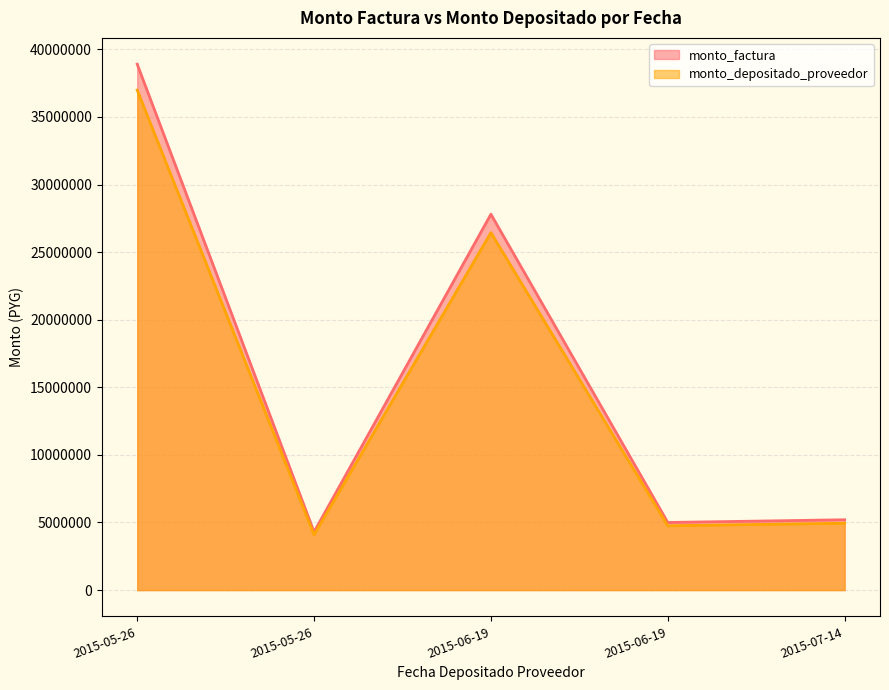

What is the spread (max minus min) of values at 2015-06-19?

1362706